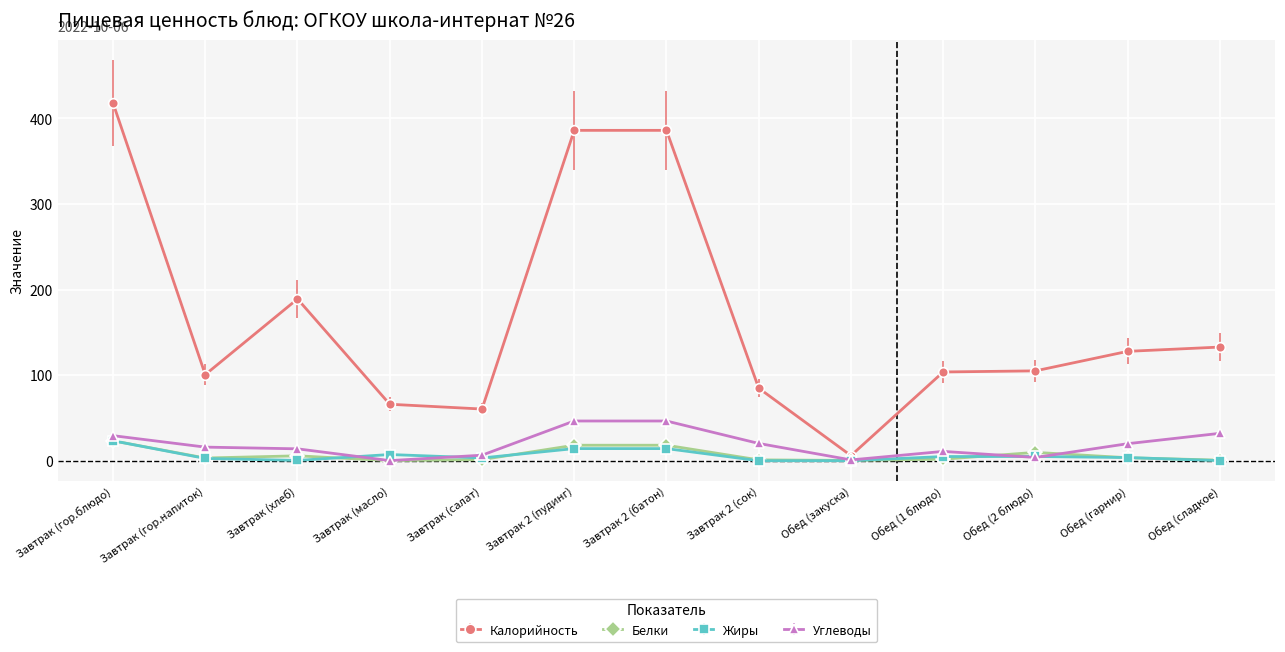

How many lines are shown in the chart?

4